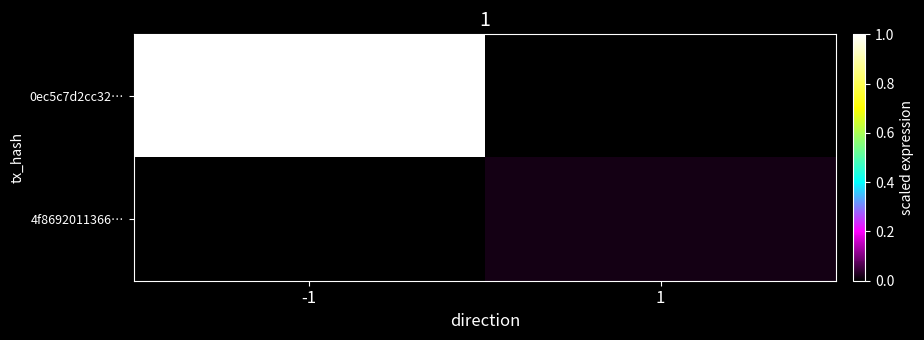

Reading left to right, transcribe all the data shown in this chart.

0ec5c7d2cc32…: -1=1.0	1=0.0
4f8692011366…: -1=0.0	1=0.0